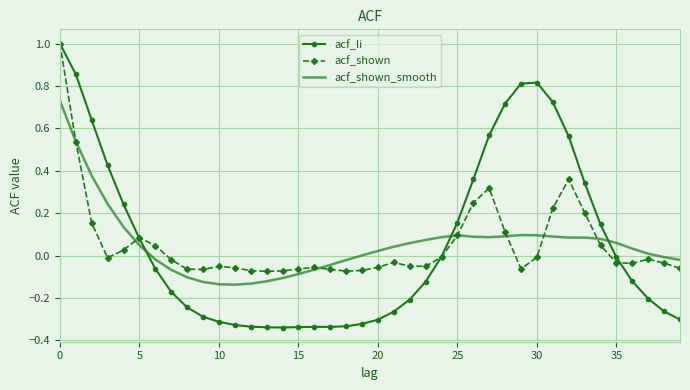

Which series has the widest spread of values?

acf_li